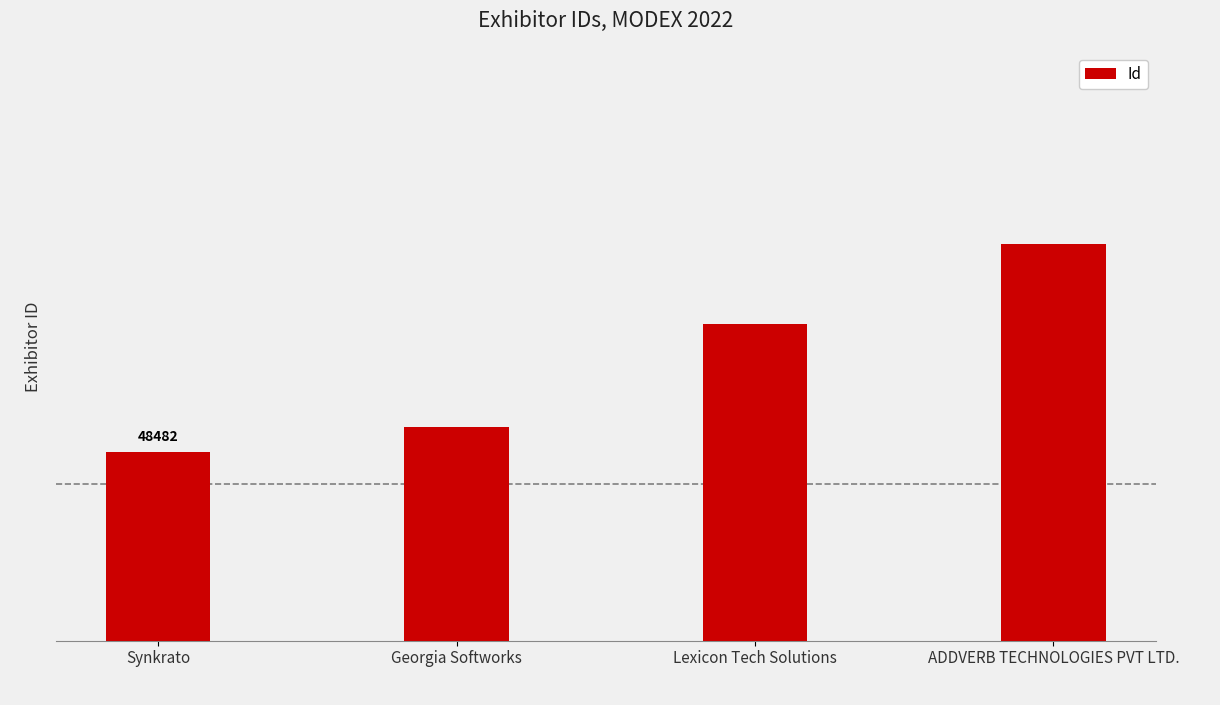

List the labels in order of value, largest first.

ADDVERB TECHNOLOGIES PVT LTD., Lexicon Tech Solutions, Georgia Softworks, Synkrato